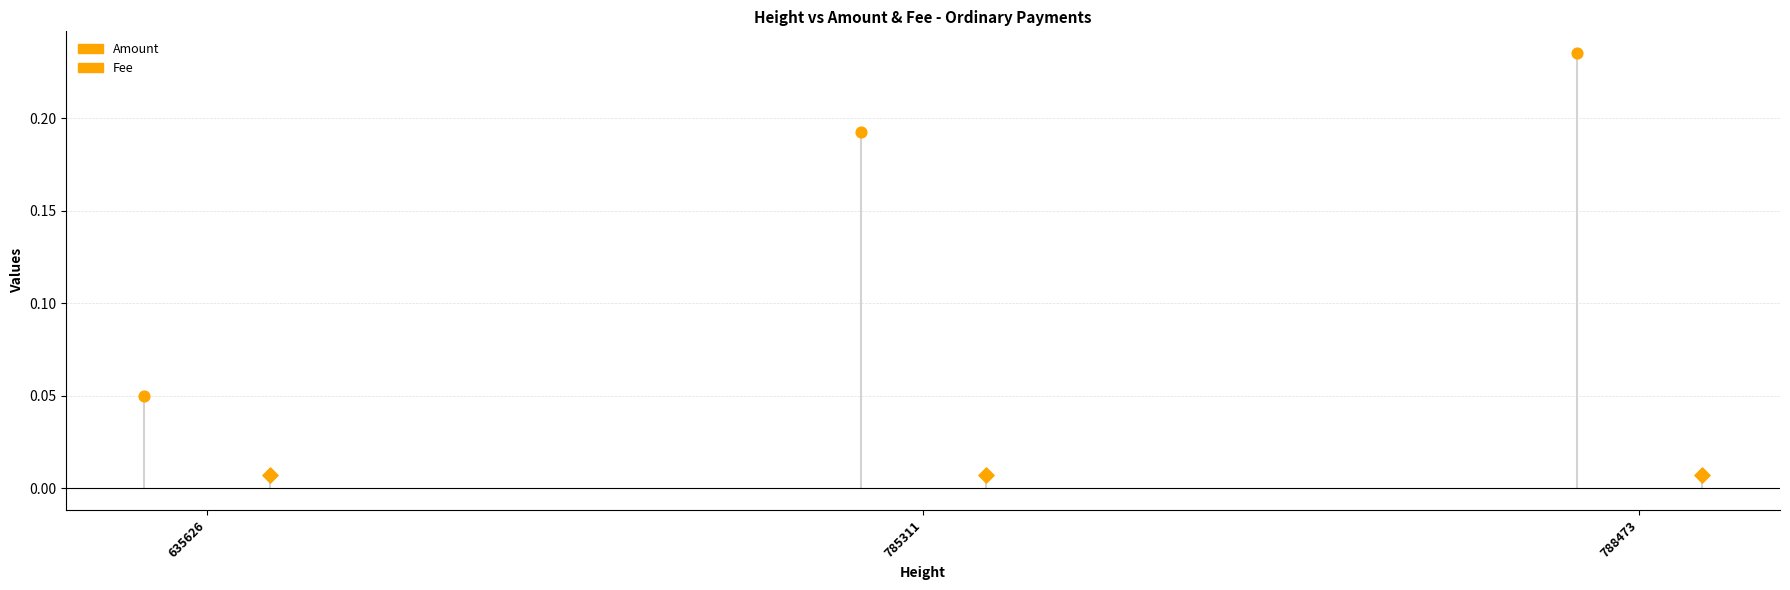

Which series has the largest Y range (max minus min)?

Amount